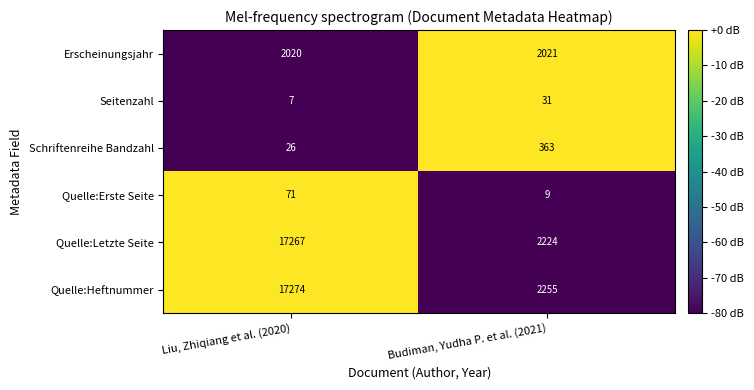

The value of Seitenzahl at Liu, Zhiqiang et al. (2020) is 7. True or false?

True